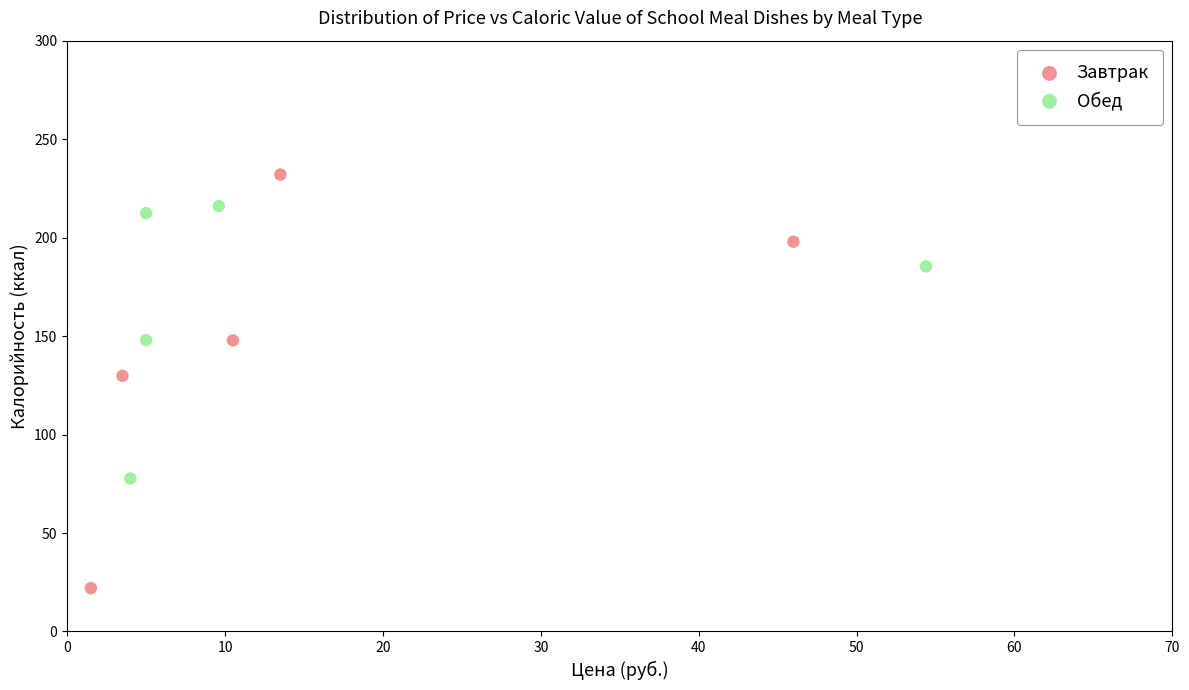

Which series has the widest spread of Y values?

Завтрак